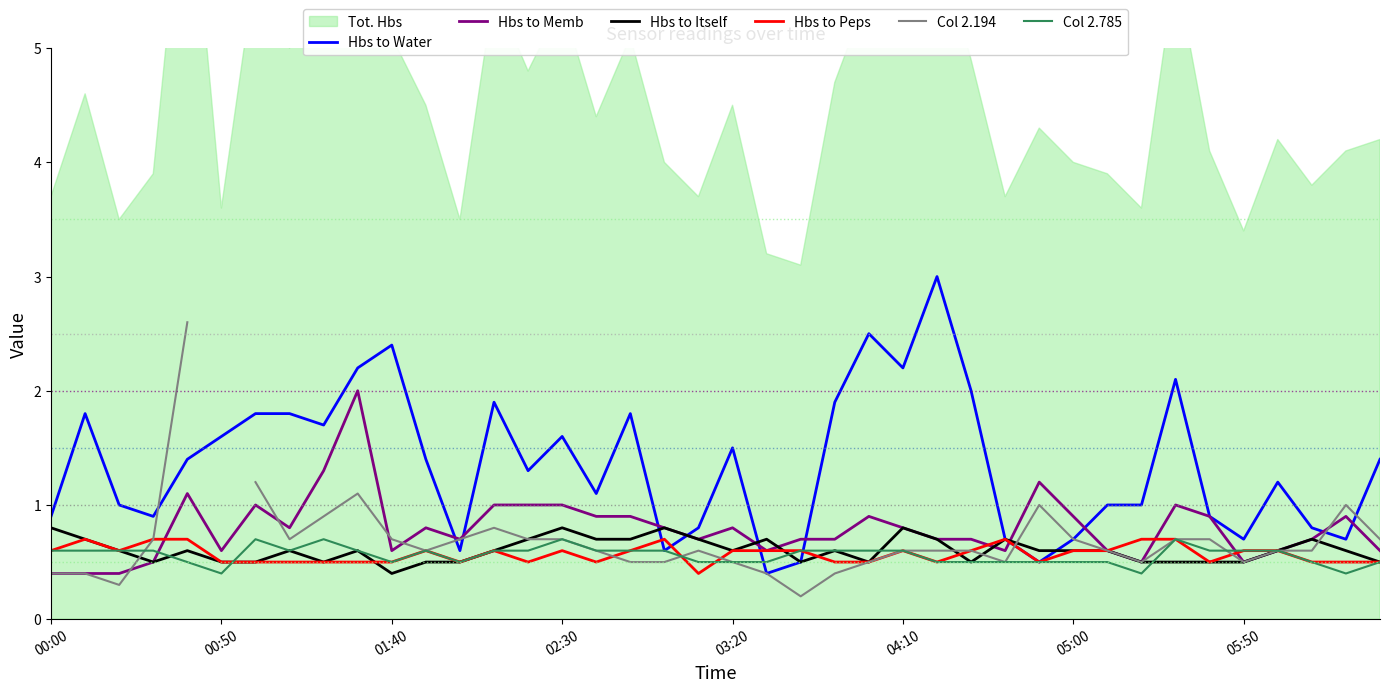

The Hbs to Memb series shows 0.3 at 05:00. True or false?

False